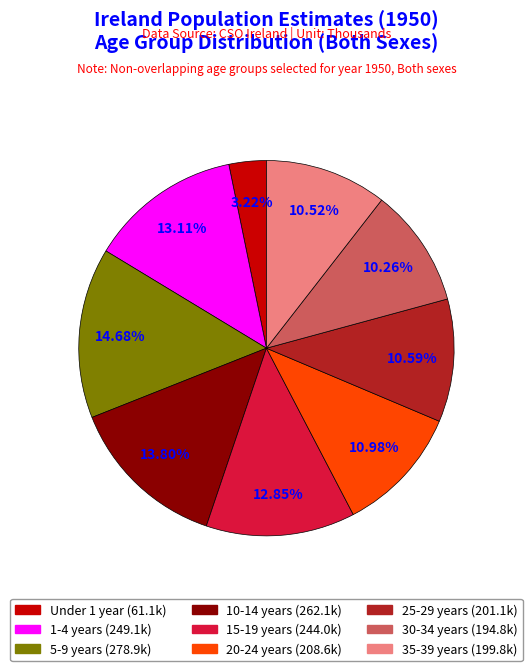

To the nearest percent, what is the average slice percentage?

11%